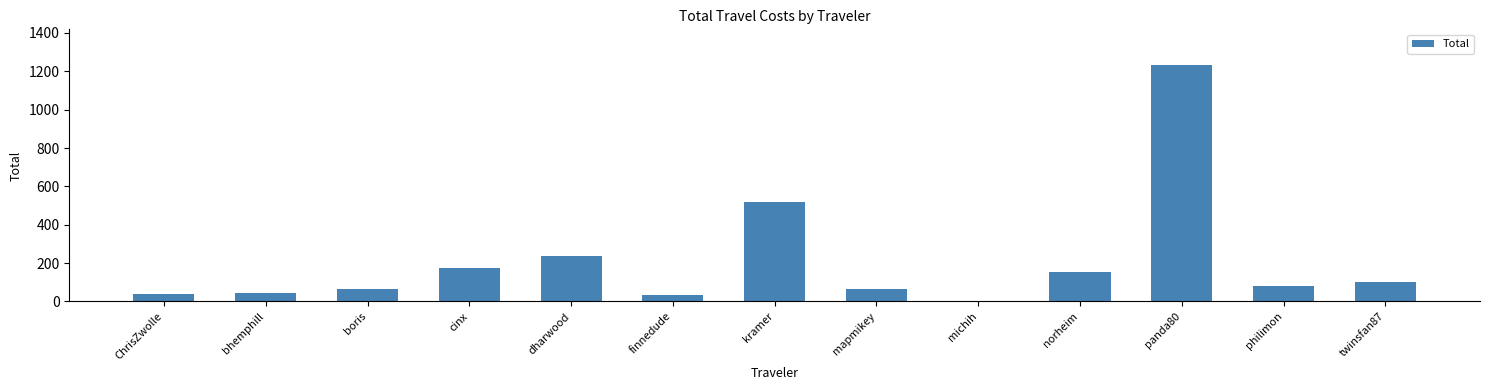

Which category has the highest value across all series?

panda80